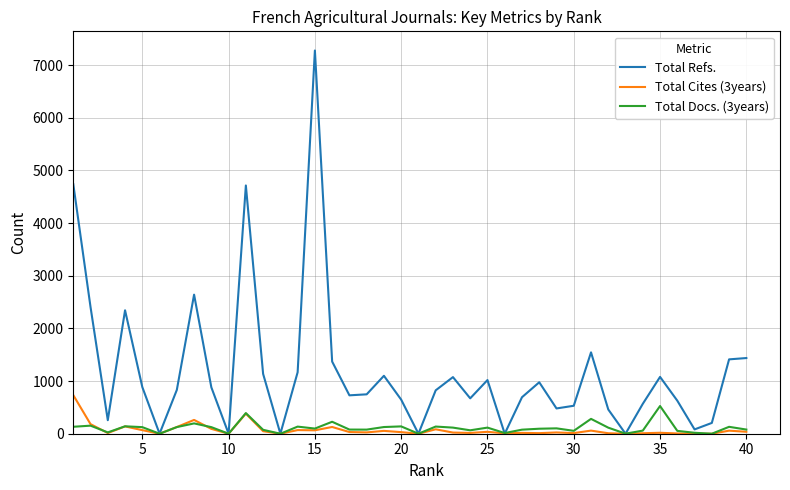

How many categories are shown in the chart?

40